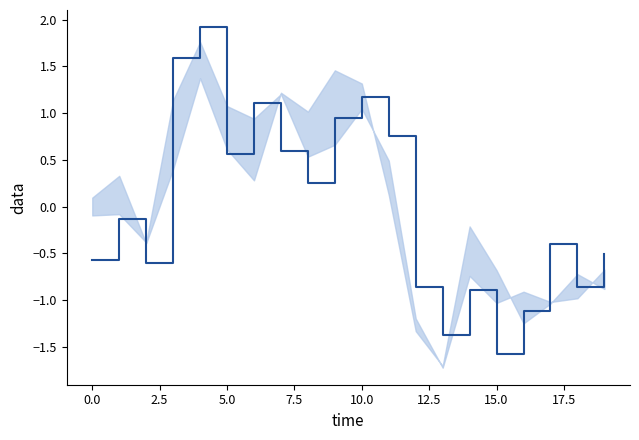

What is the smallest value displayed?

-1.6